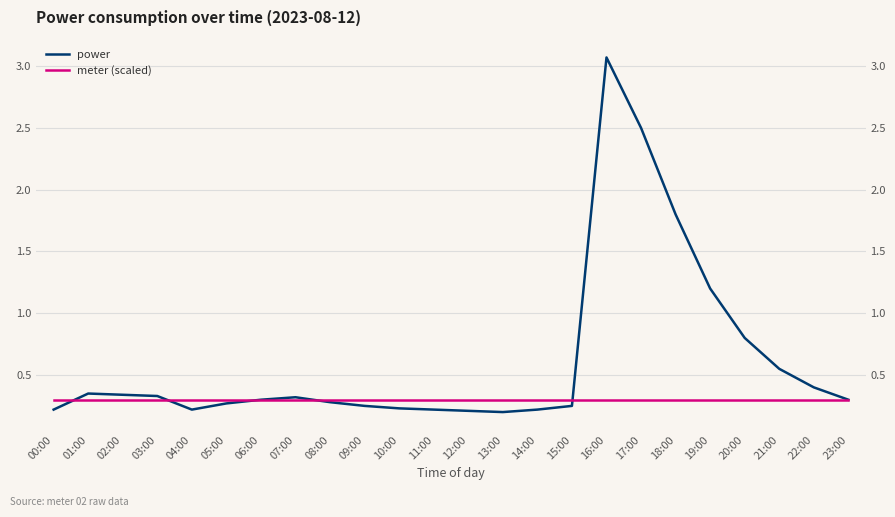

What is the total value across all series at 15:00?

0.6